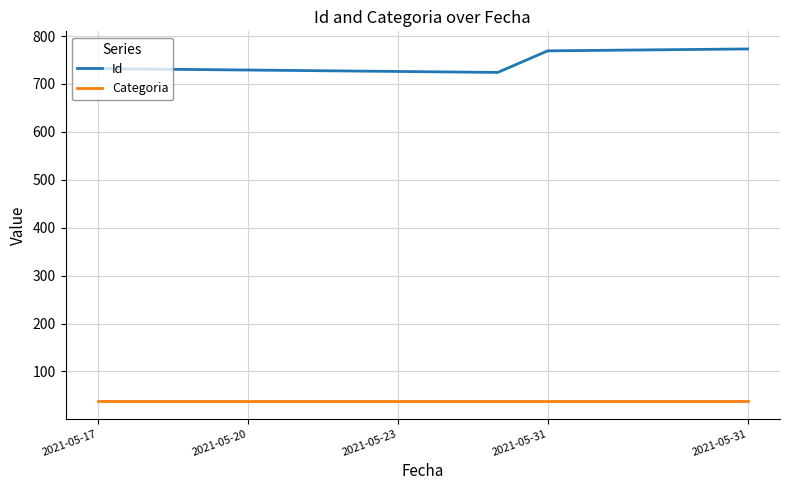

In Id, how many points are lower than both neighbors (excluding endpoints)?

1